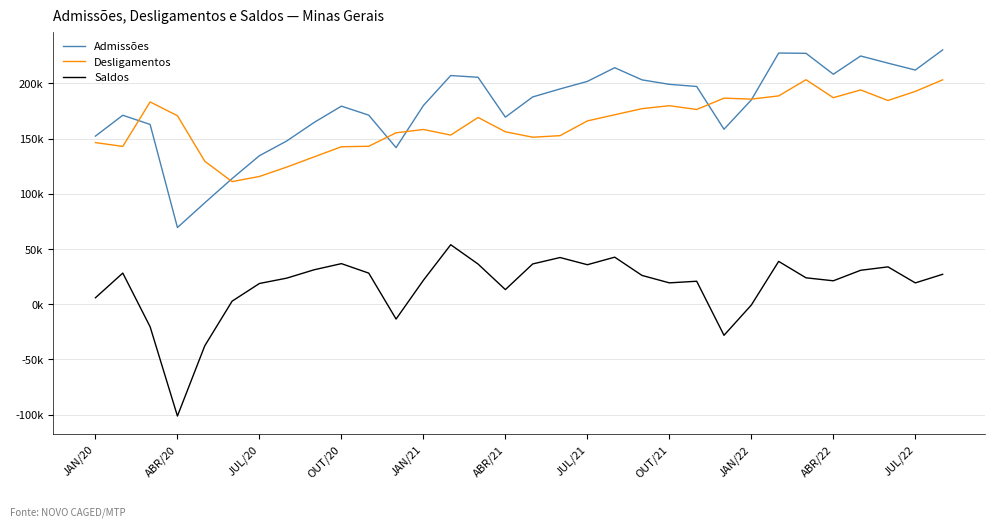

What are all the series names shown in the legend?

Admissões, Desligamentos, Saldos